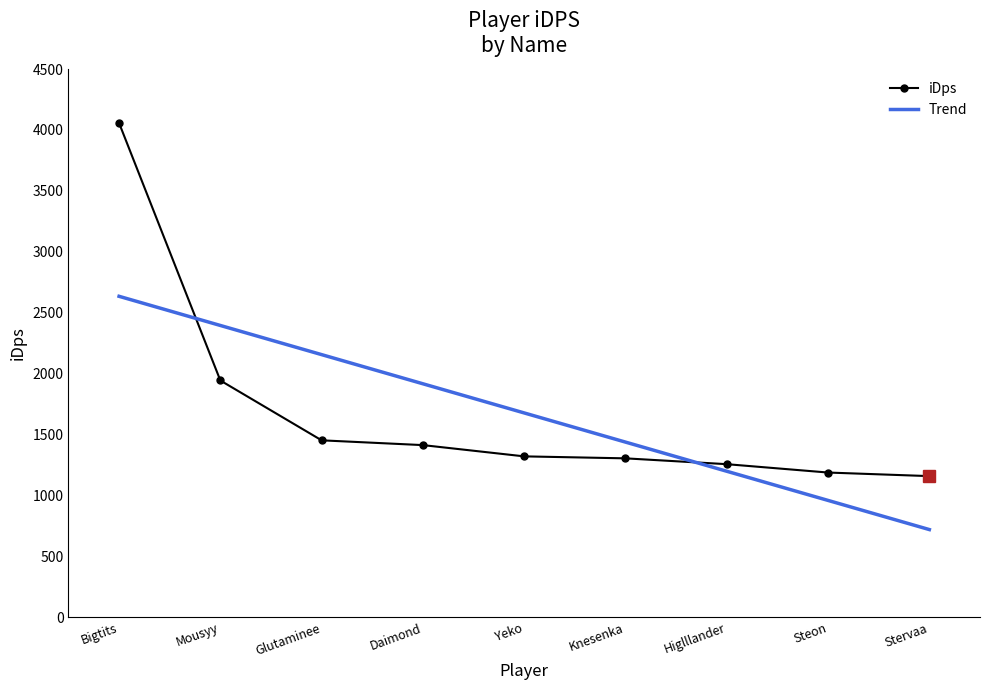

Rank the categories by value from highest to lowest.

Bigtits, Mousyy, Glutaminee, Daimond, Yeko, Knesenka, Higlllander, Steon, Stervaa